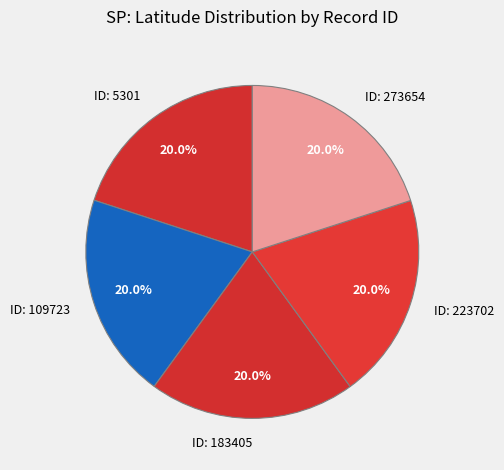

Combined, do ID: 183405 and ID: 5301 account for over 50%?

No